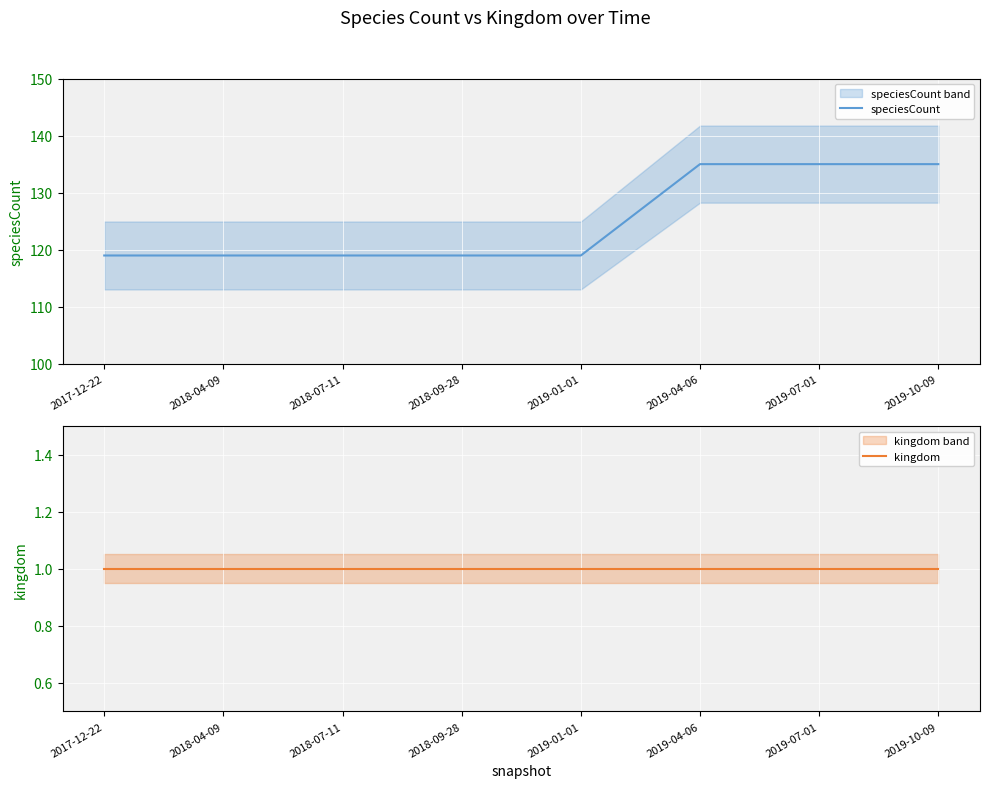

The value of speciesCount at 2019-07-01 is 135. True or false?

True